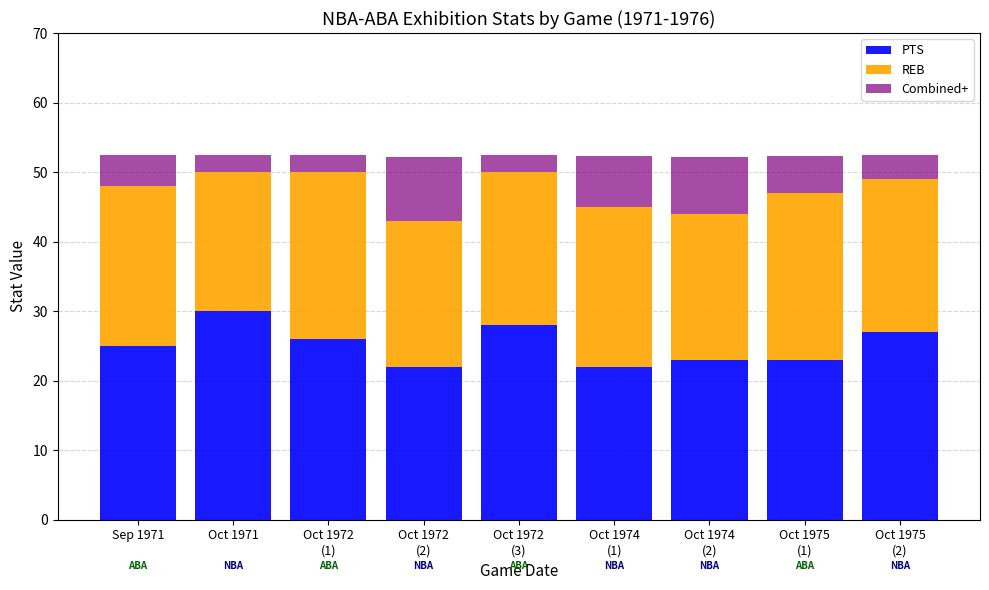

Is it true that PTS equals 25.0 at Sep 1971?

True